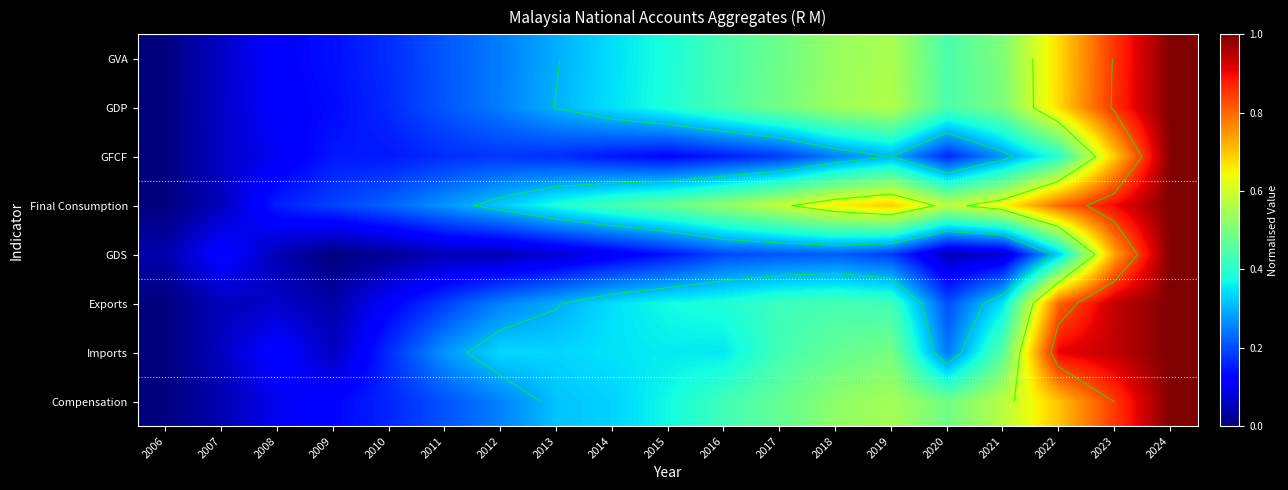

Rank the series at 2016 from highest to lowest value.

Final Consumption, GDP, GVA, Compensation, Exports, Imports, GDS, GFCF